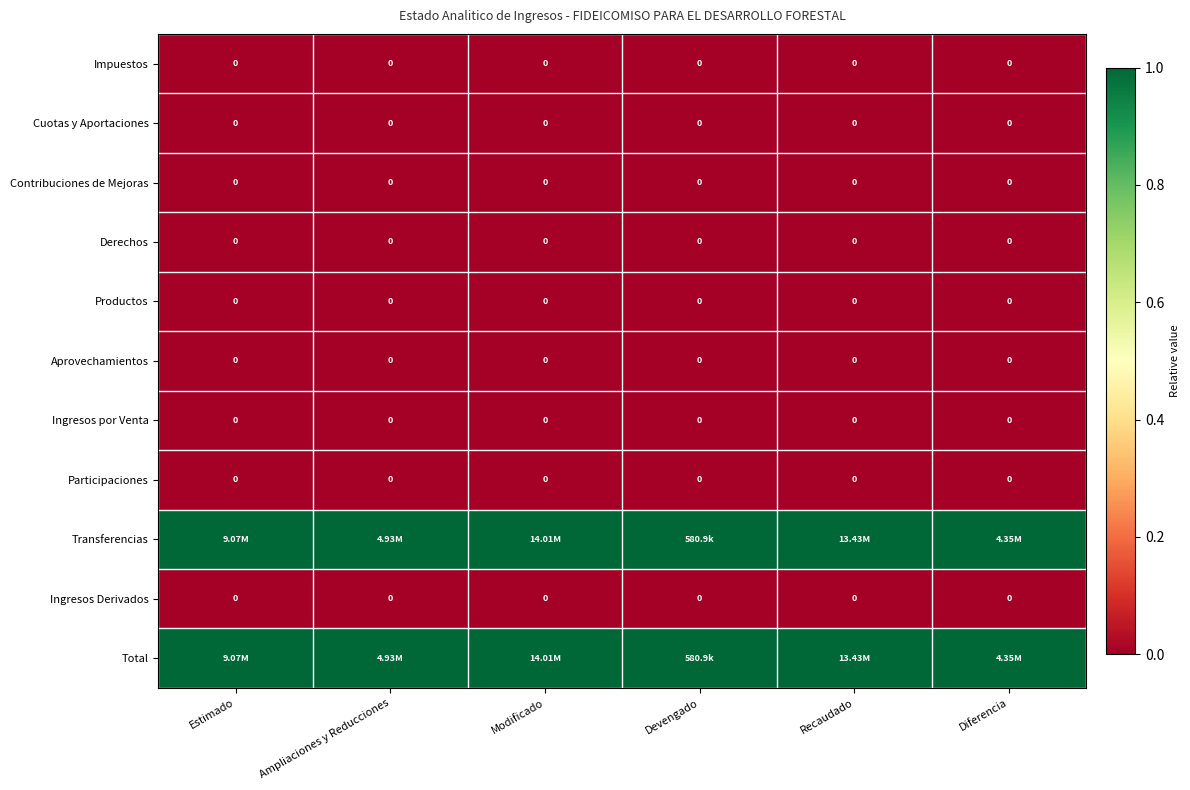

Rank the series by their maximum value, from lowest to highest.

Impuestos, Cuotas y Aportaciones, Contribuciones de Mejoras, Derechos, Productos, Aprovechamientos, Ingresos por Venta, Participaciones, Ingresos Derivados, Transferencias, Total